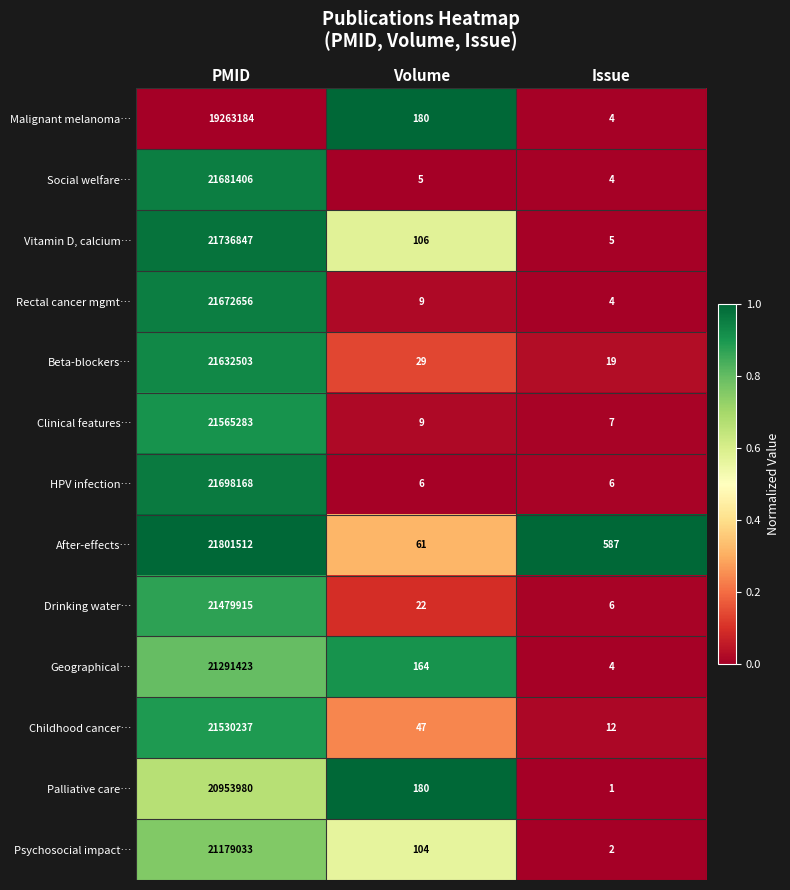

What is the highest value of the HPV infection… series?

21698168